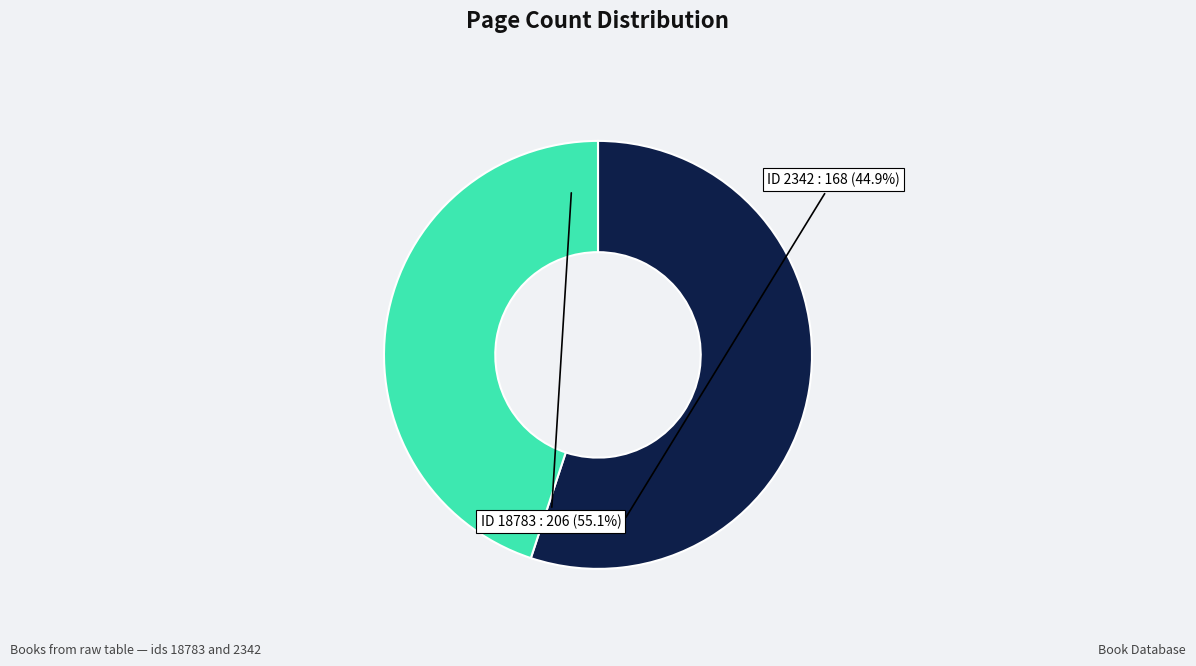

What portion of the pie excludes 18783?

44.9%